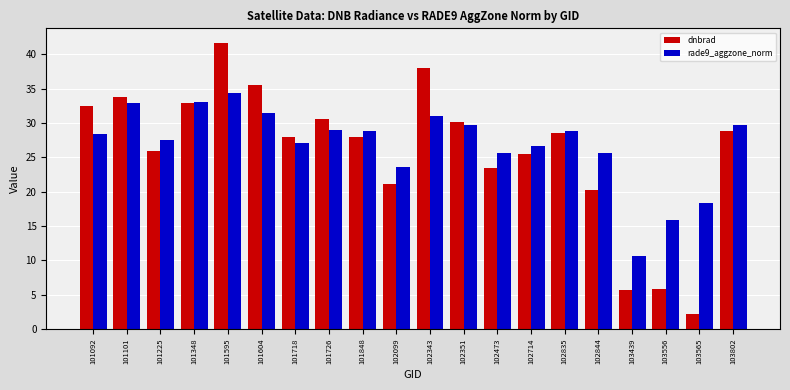

Which series has the largest total across all categories?

rade9_aggzone_norm